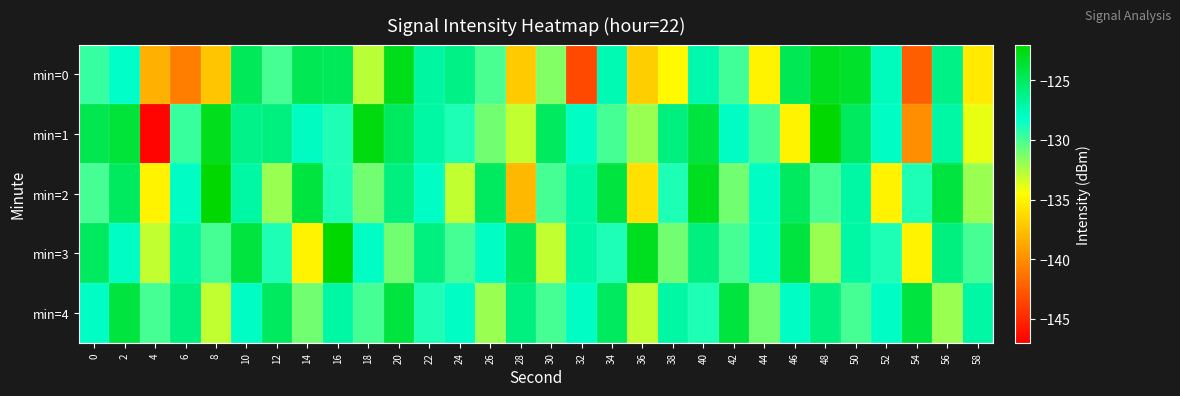

How many distinct data groups are displayed?

5